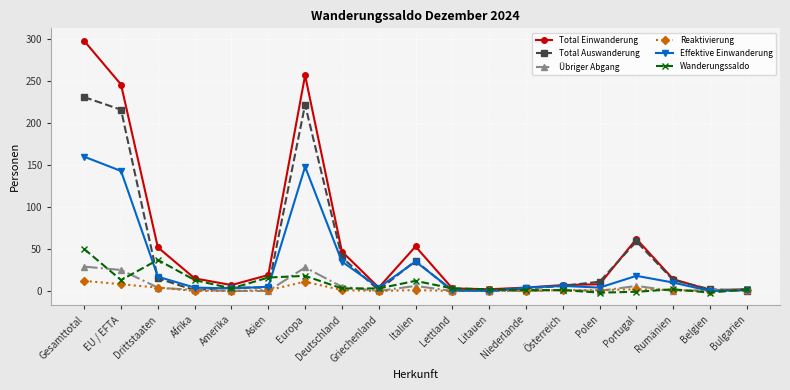

What is the total value across all series at Litauen?

4